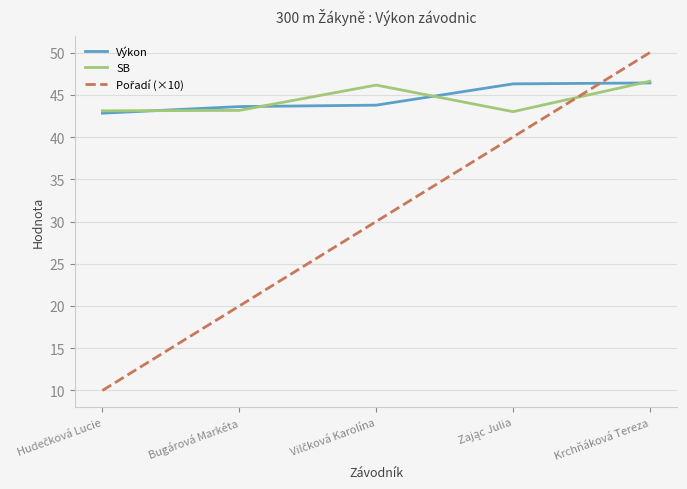

What is the spread (max minus min) of values at Krchňáková Tereza?

3.6